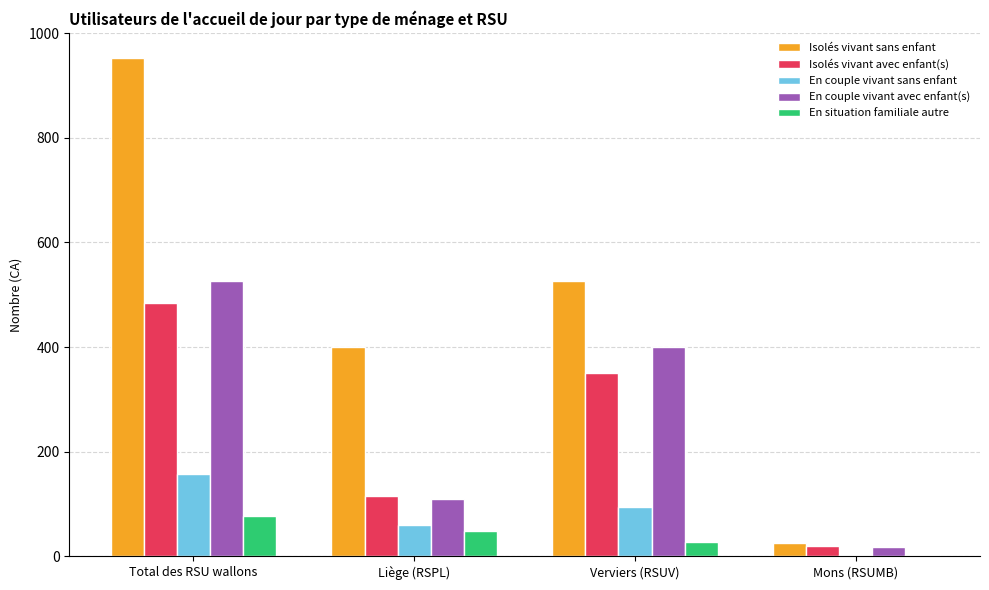

Count the number of categories in the chart.

4